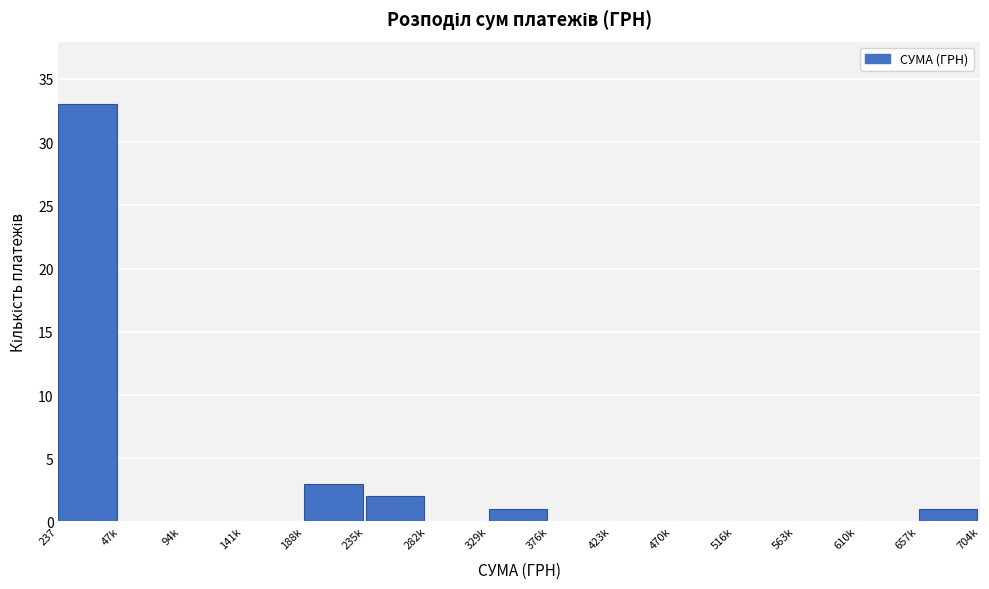

Reading right to left, list all the values displayed in this chart.

657k=1	610k=0	563k=0	516k=0	470k=0	423k=0	376k=0	329k=1	282k=0	235k=2	188k=3	141k=0	94k=0	47k=0	237=33